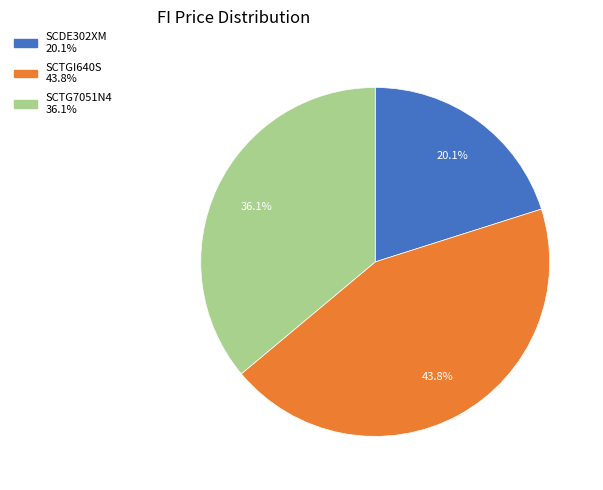

What percentage is the SCTG7051N4 slice, to the nearest percent?

36%